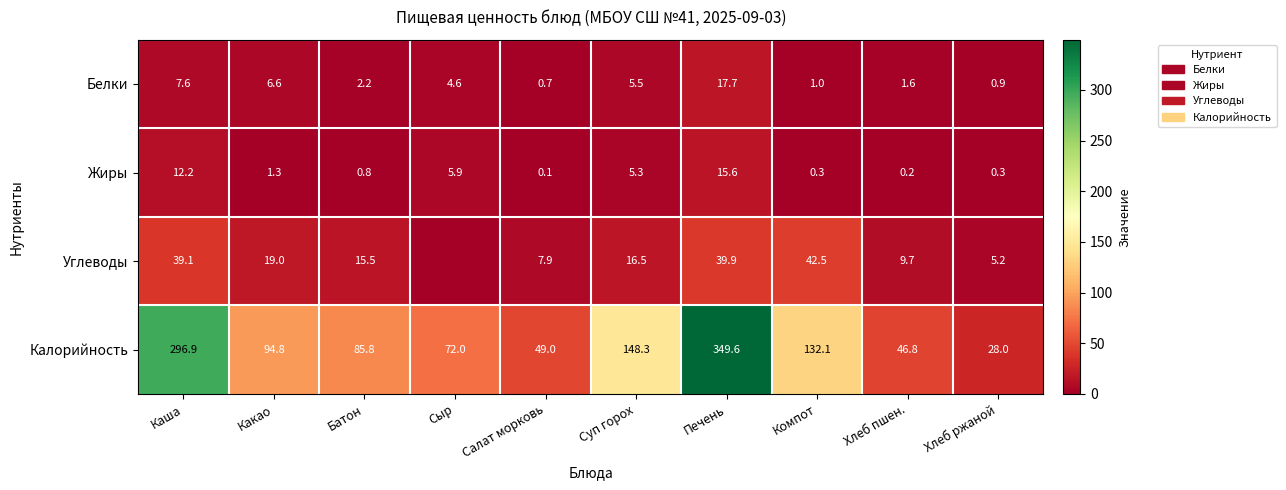

What is the difference between the Углеводы values at Батон and Салат морковь?

7.6